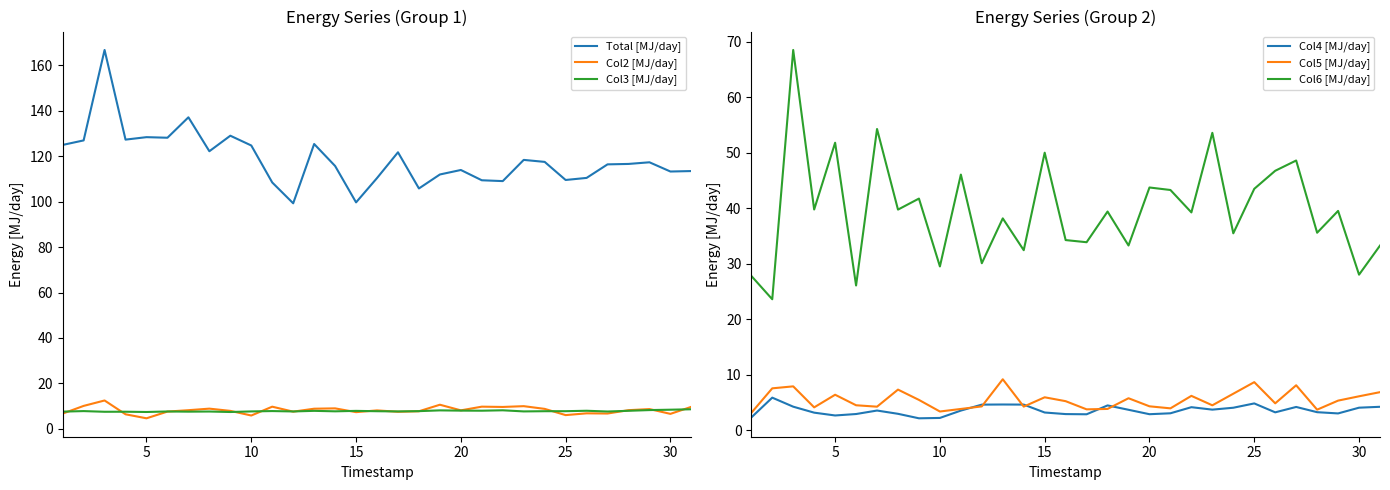

Rank the series by their maximum value, from lowest to highest.

Col4 [MJ/day], Col3 [MJ/day], Col5 [MJ/day], Col2 [MJ/day], Col6 [MJ/day], Total [MJ/day]